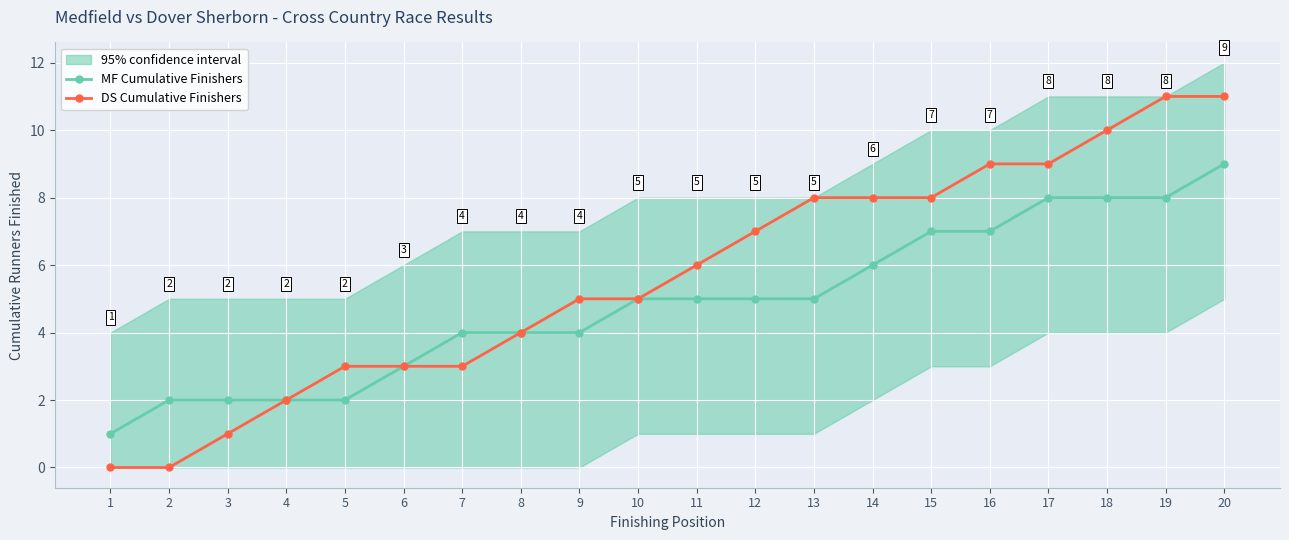

What is the sum of the DS Cumulative Finishers values at 3 and 11?

7